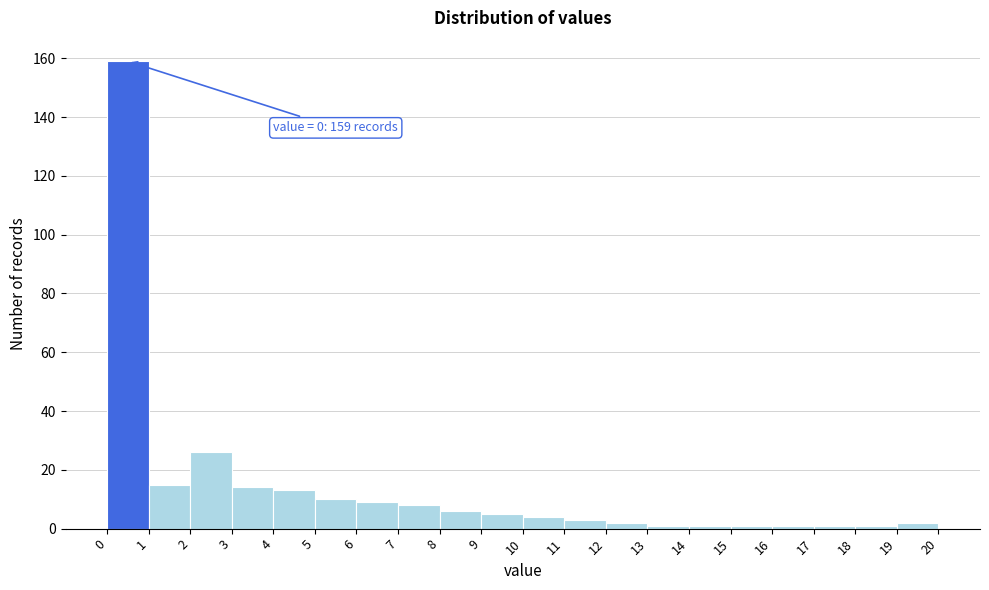

Which range on the x-axis has the tallest bar?

0 to 1